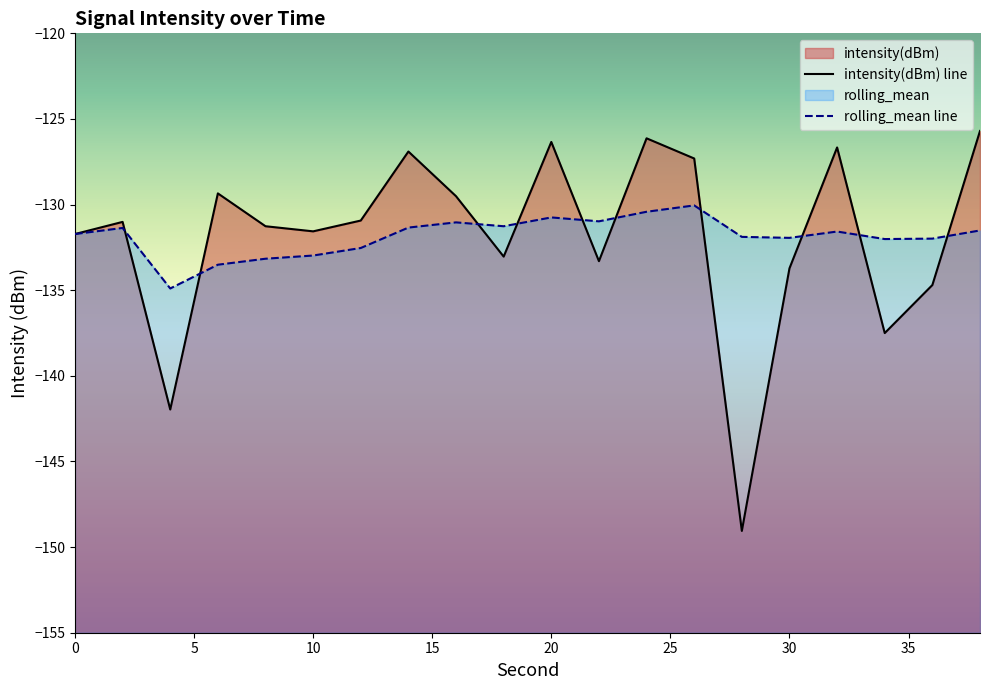

What is the maximum value for intensity(dBm)?

-125.7